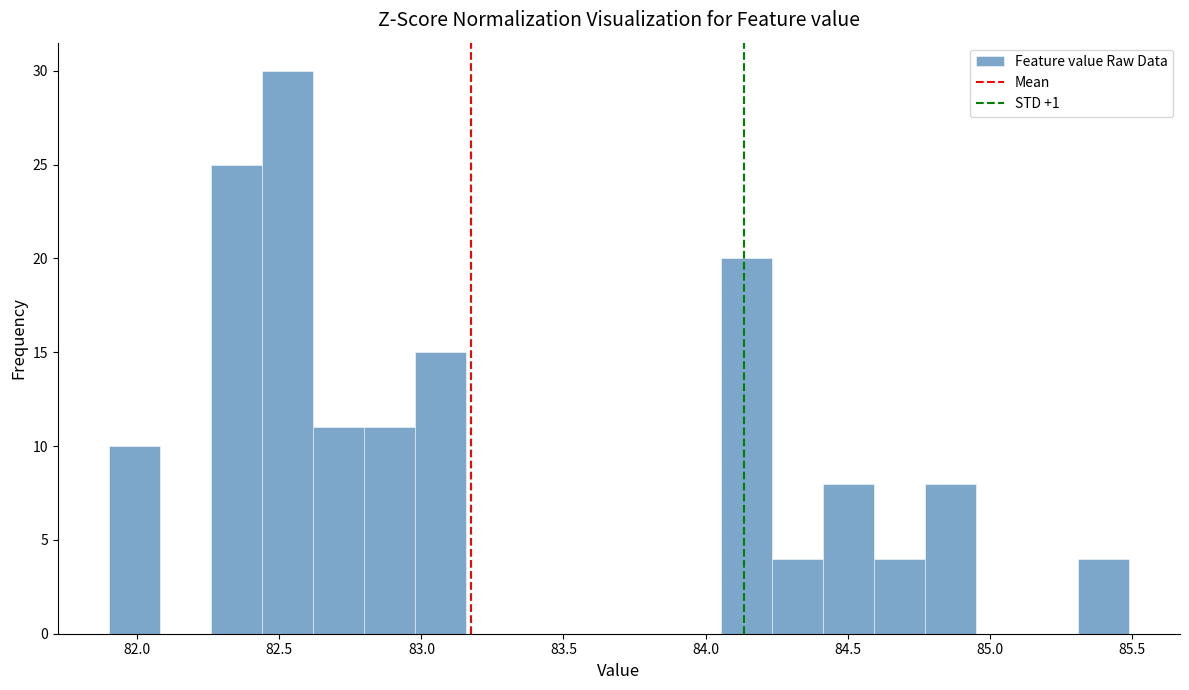

Around what value on the x-axis is the tallest bar? Give the approximate position of its centre, as read against the axis.

82.55